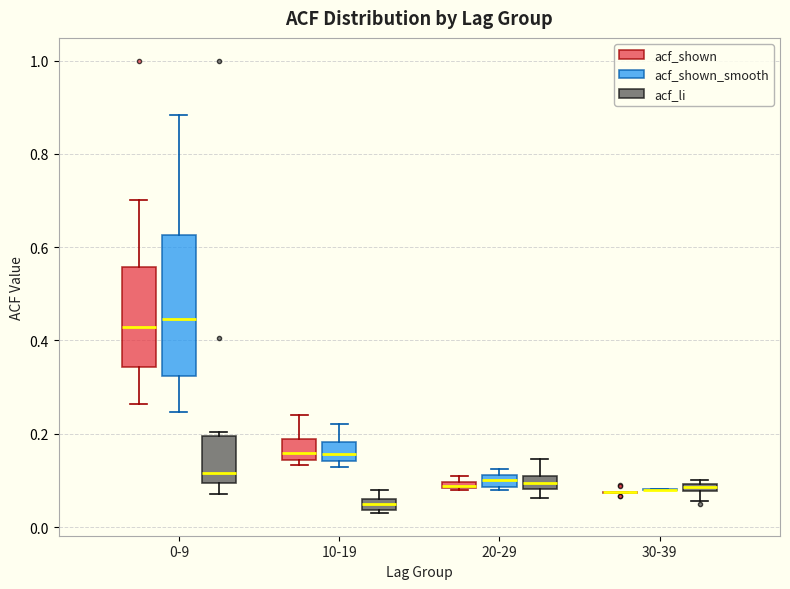

Where is the upper edge of the box for 10-19 (acf_shown) on the y-axis? The values are not printed on the chart, so give them approximately, as read against the axis.

0.18